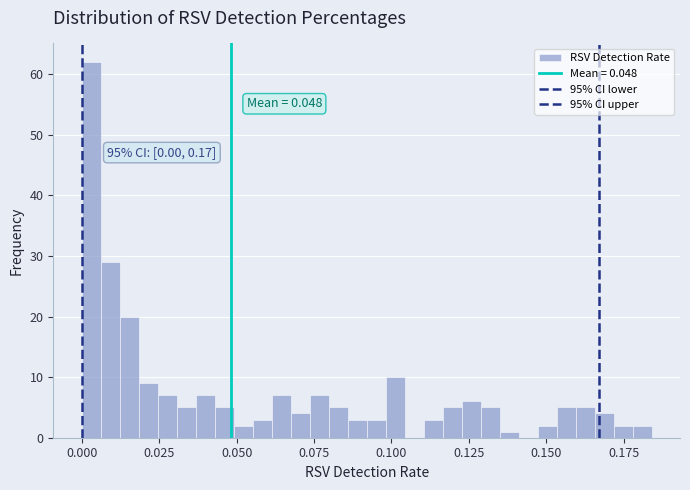

Read against the x-axis, roughly where is the centre of the tallest bar?

0.005